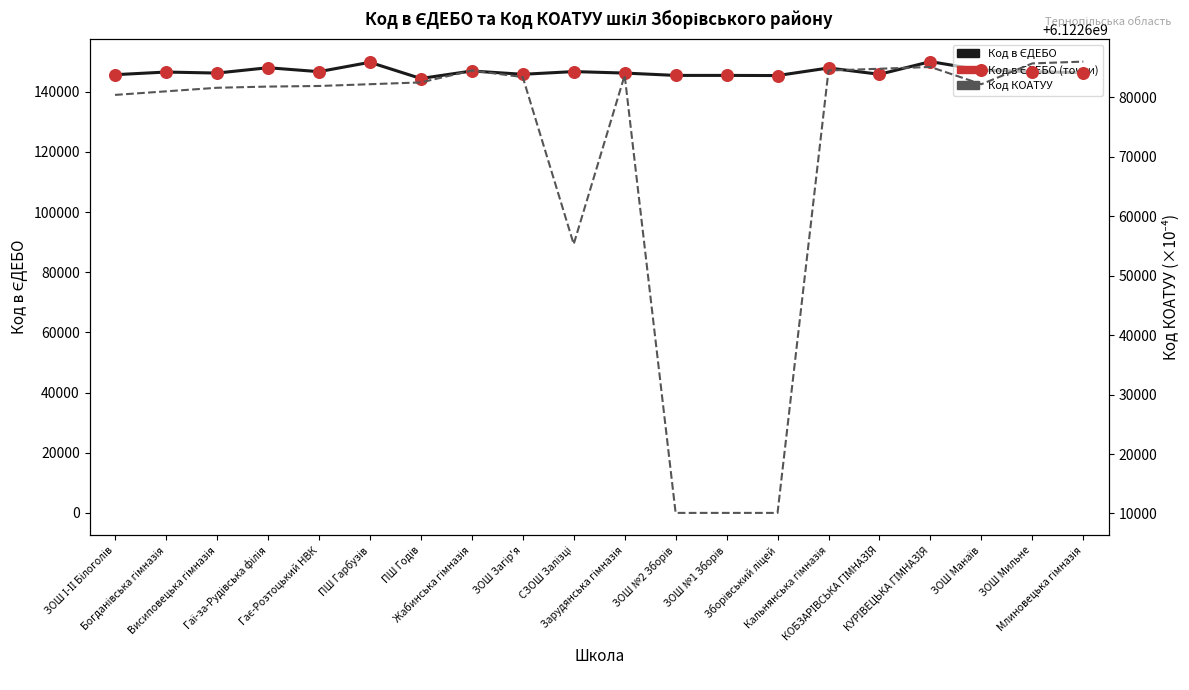

What is the total value across all series at ЗОШ №2 Зборів?

6122900936